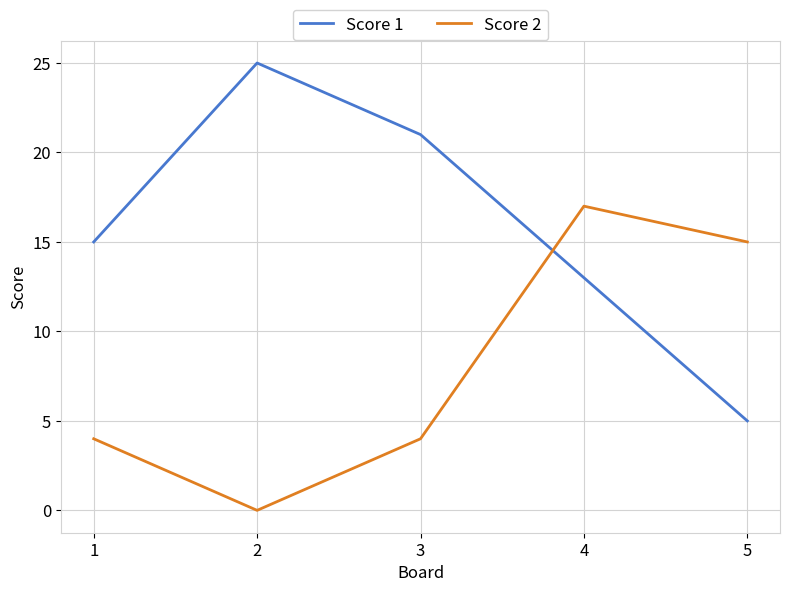

Reading right to left, what are all the values shown in this chart?

Score 1: 5=5	4=13	3=21	2=25	1=15
Score 2: 5=15	4=17	3=4	2=0	1=4